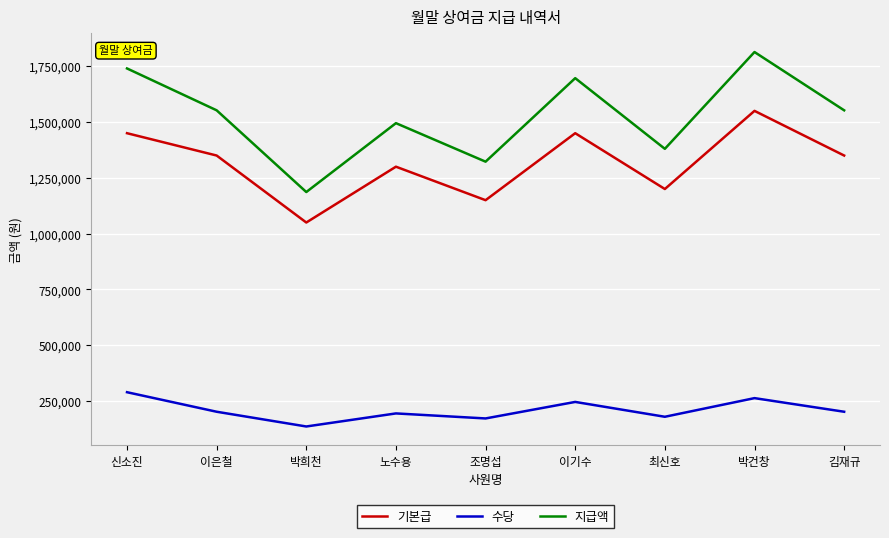

How many lines are shown in the chart?

3